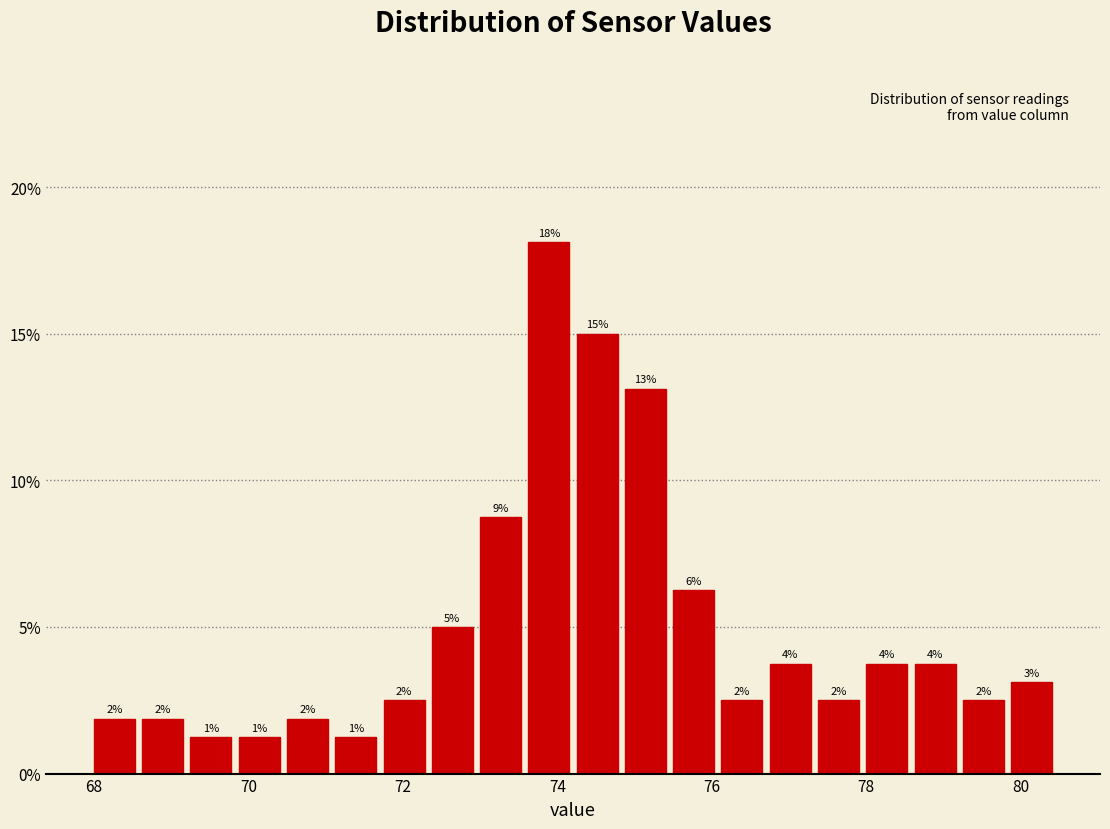

Read against the x-axis, roughly where is the centre of the tallest bar?

73.8